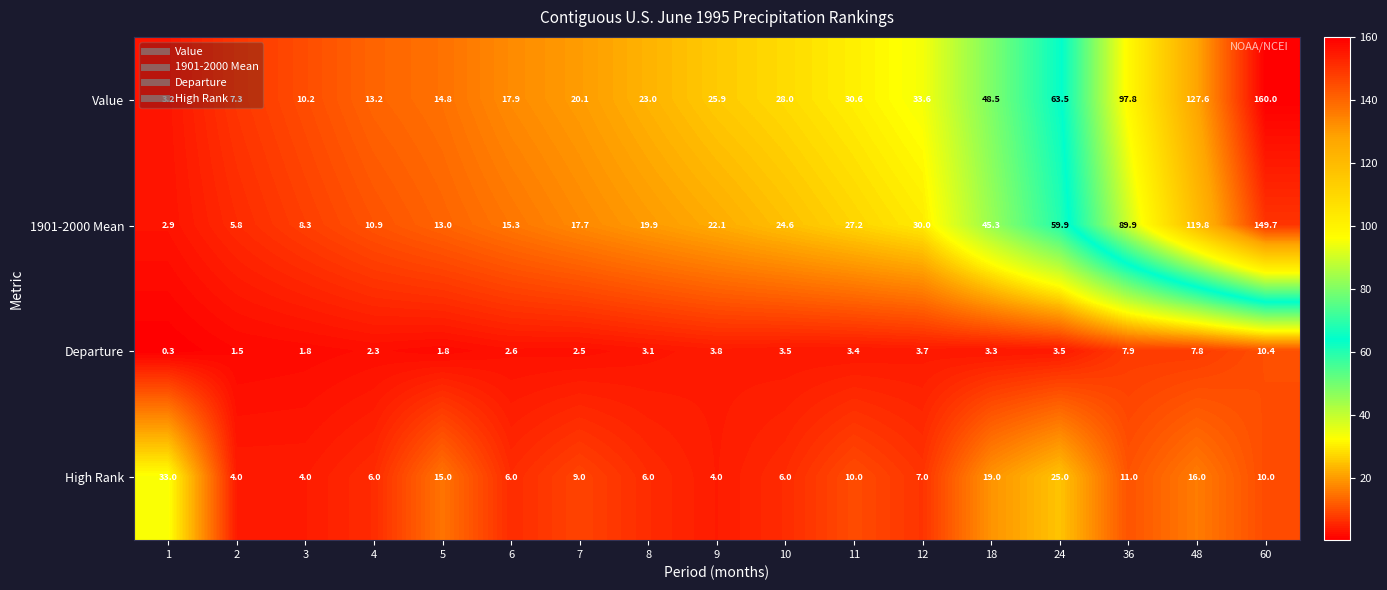

At which label is 1901-2000 Mean closest to 76?

36